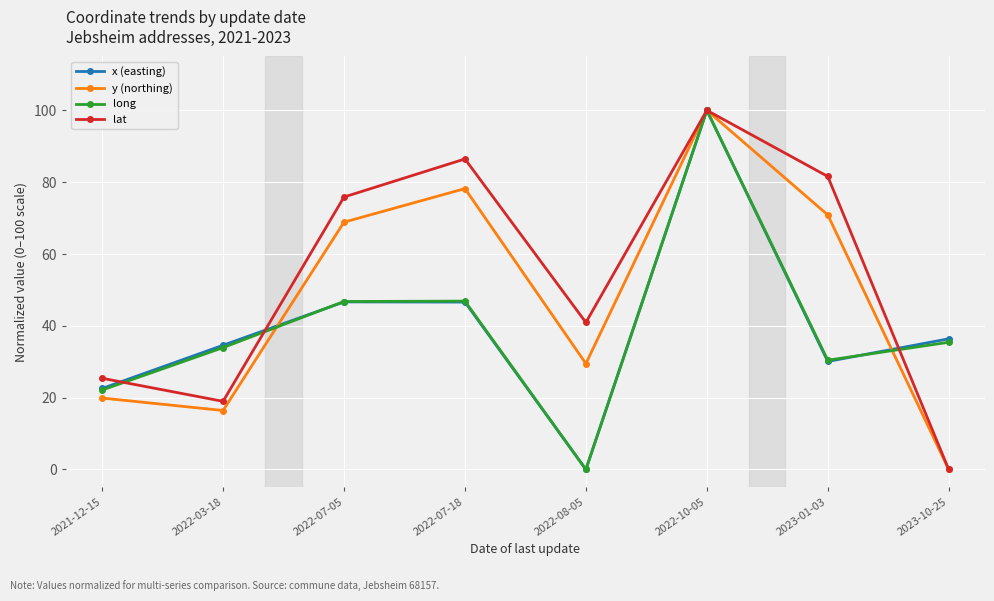

How many interior local valleys does the x (easting) series have?

2